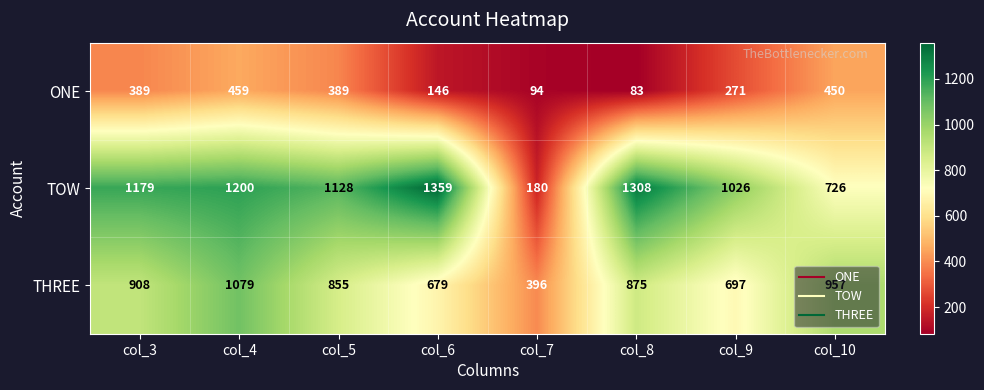

Which series has the largest range (max minus min)?

TOW